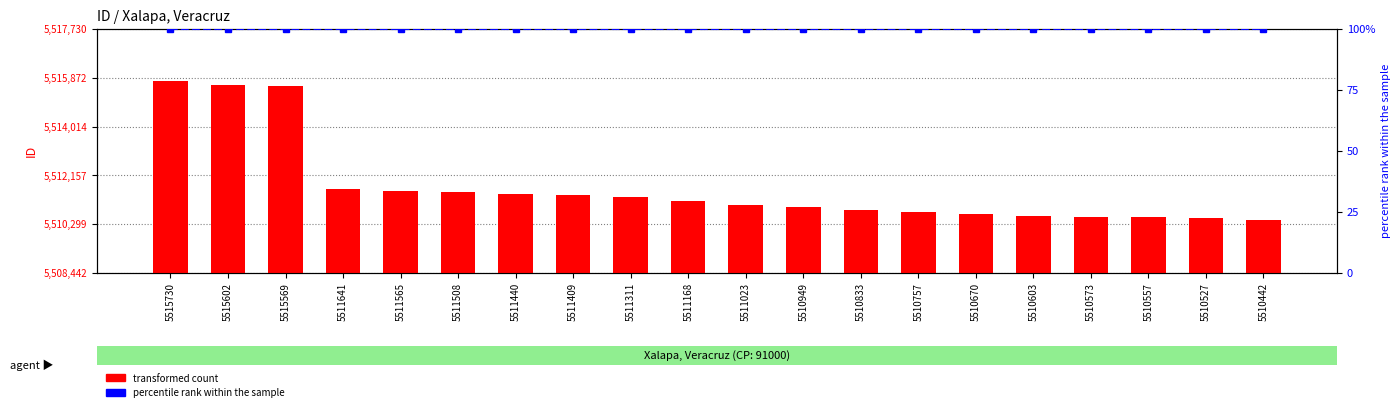

Rank the series at 5510949 from lowest to highest value.

percentile rank within the sample, transformed count